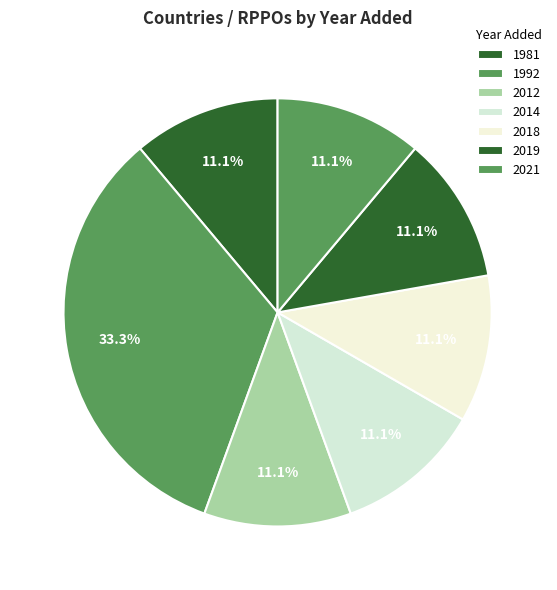

How many segments does this pie chart have?

7